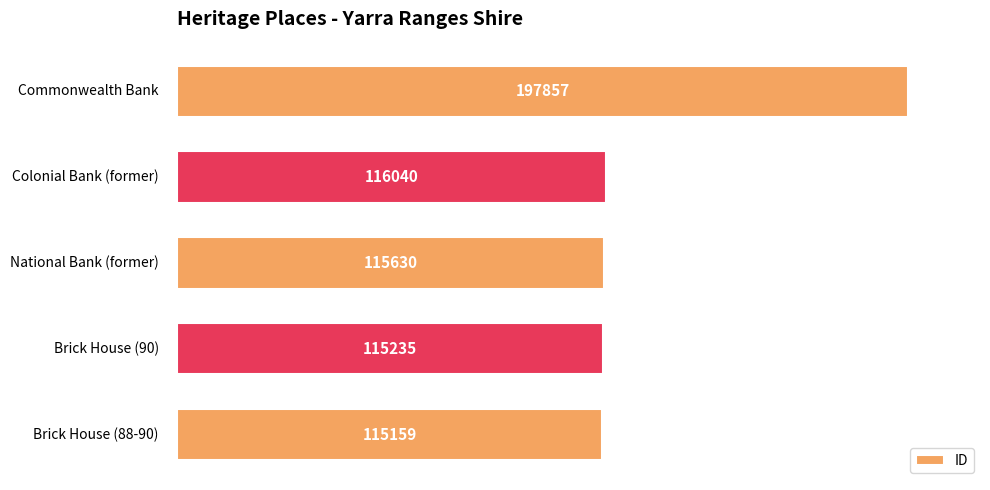

Reading bottom to top, extract all data points from this chart.

115159	115235	115630	116040	197857